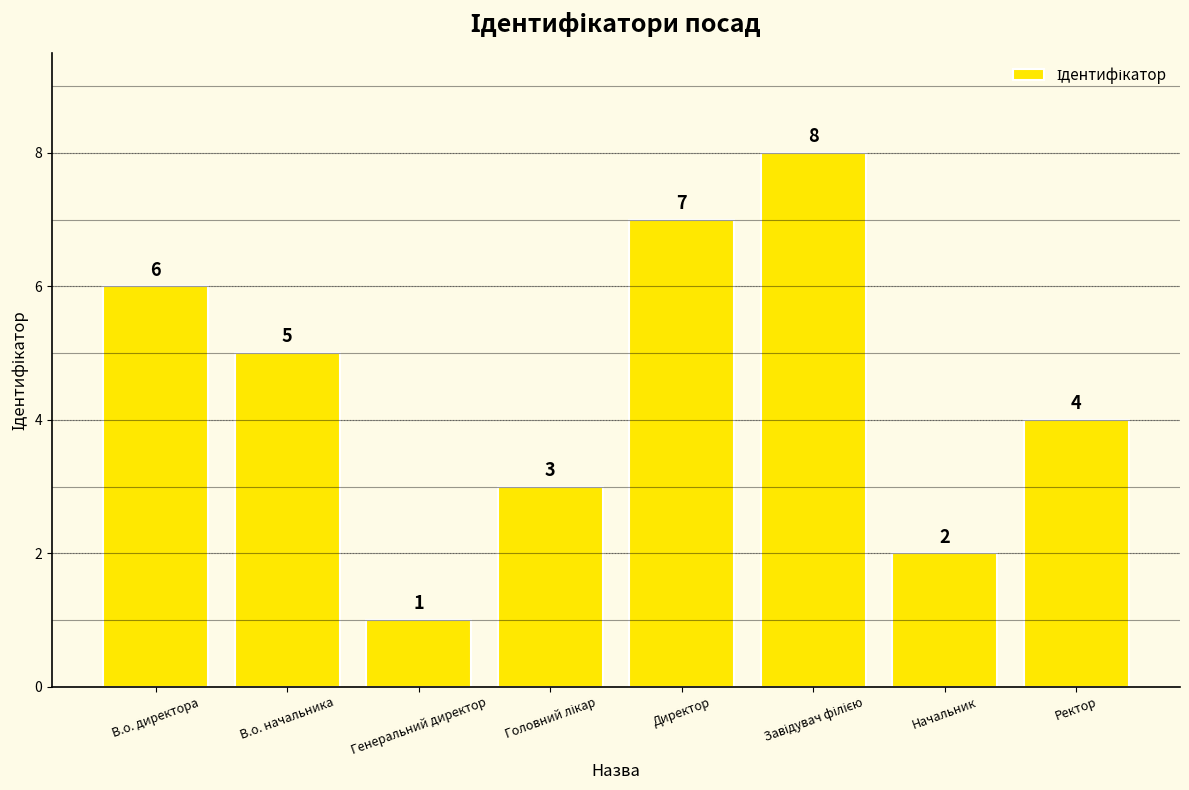

What is the label of the 2nd bar from the right?

Начальник